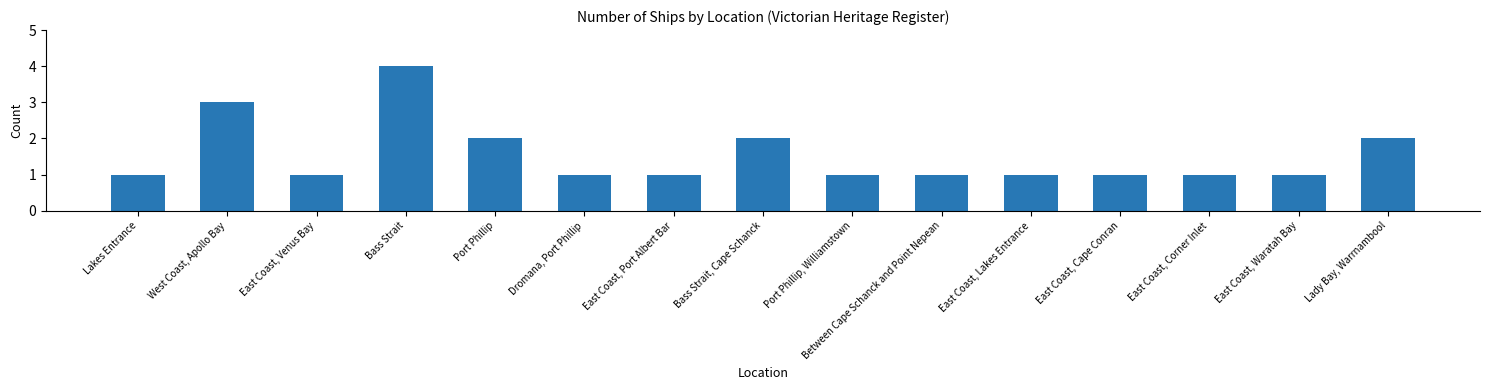

What is the greatest value displayed?

4